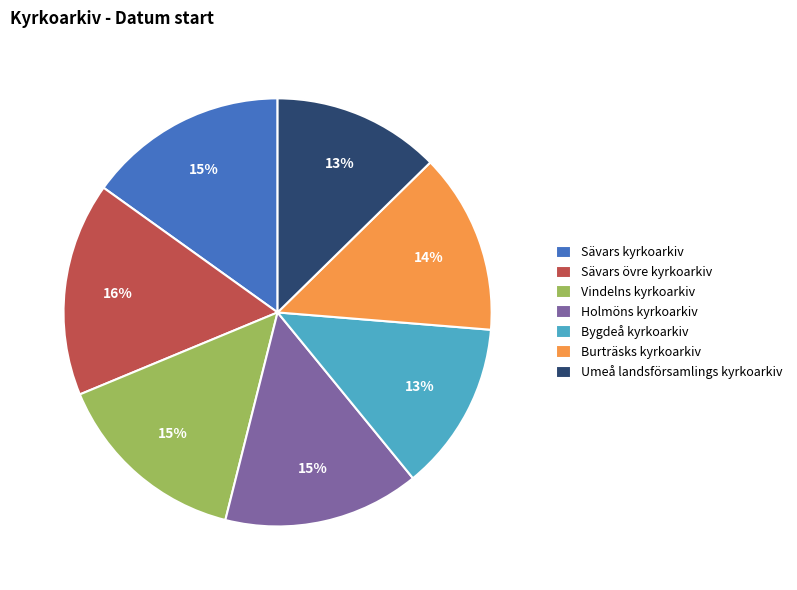

Which has a higher value, Sävars kyrkoarkiv or Umeå landsförsamlings kyrkoarkiv?

Sävars kyrkoarkiv